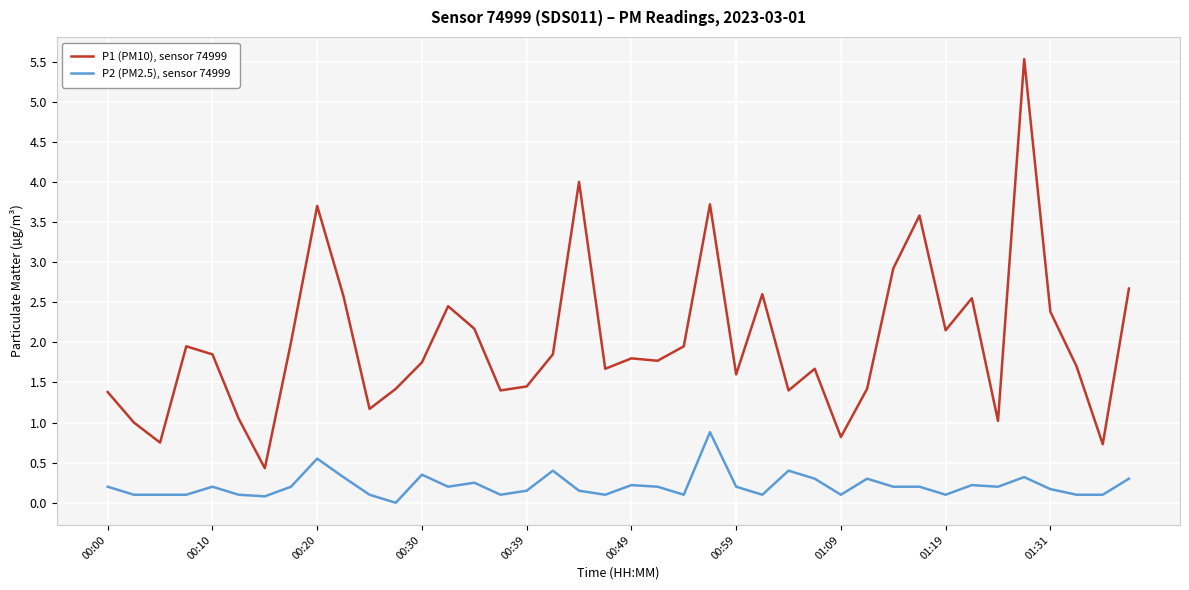

Which series has the widest spread of values?

P1 (PM10), sensor 74999